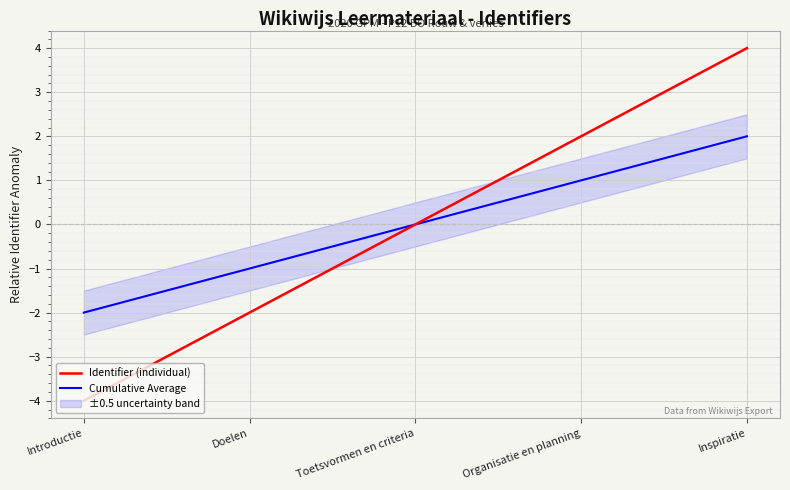

What value does the Identifier (individual) series have at Doelen?

-2